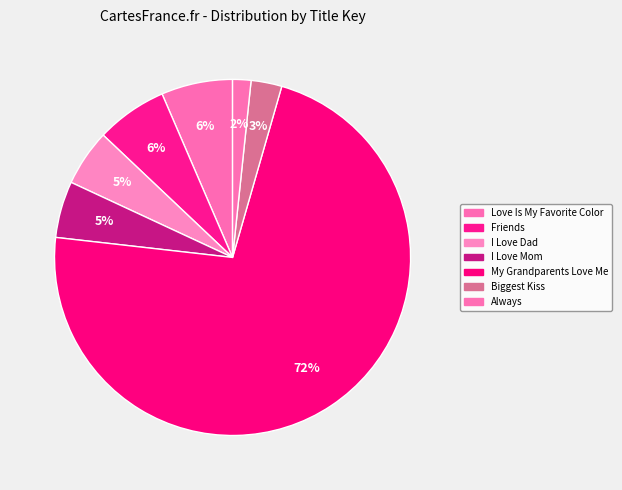

Which category accounts for the majority?

My Grandparents Love Me